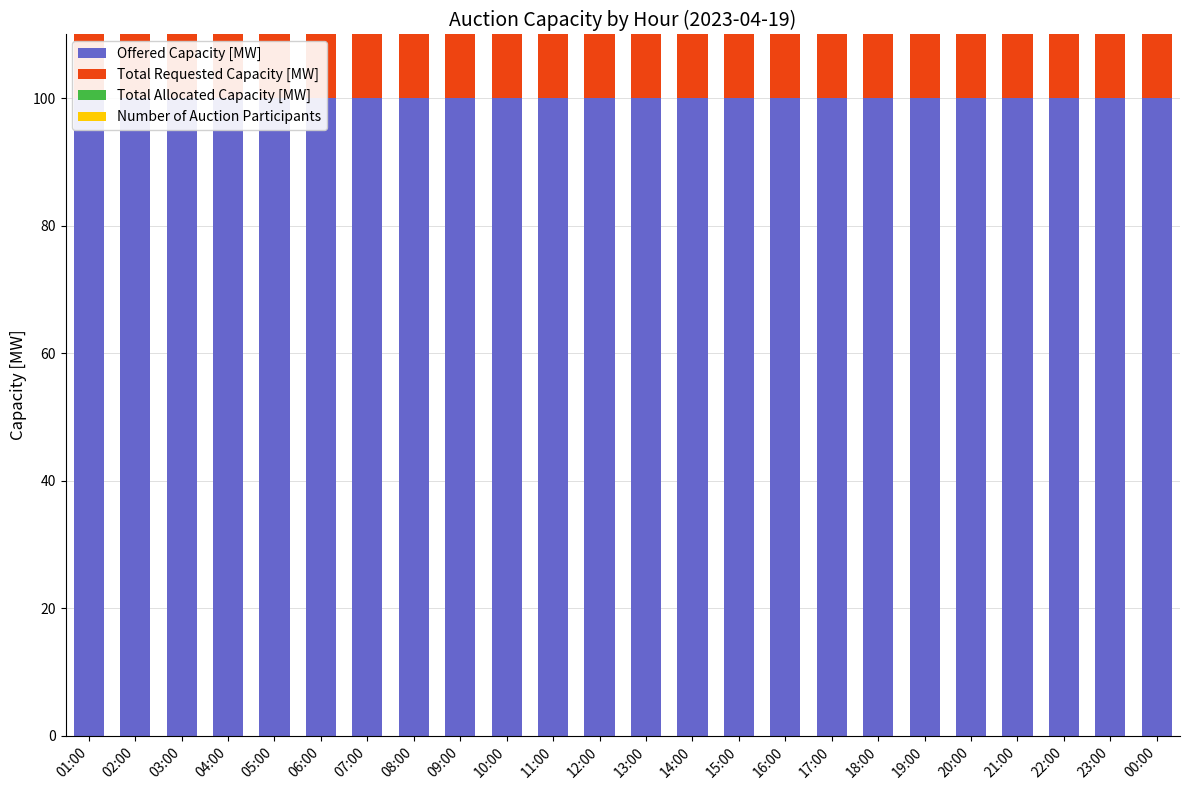

What is the difference between the highest and lowest values at 08:00?

98.3